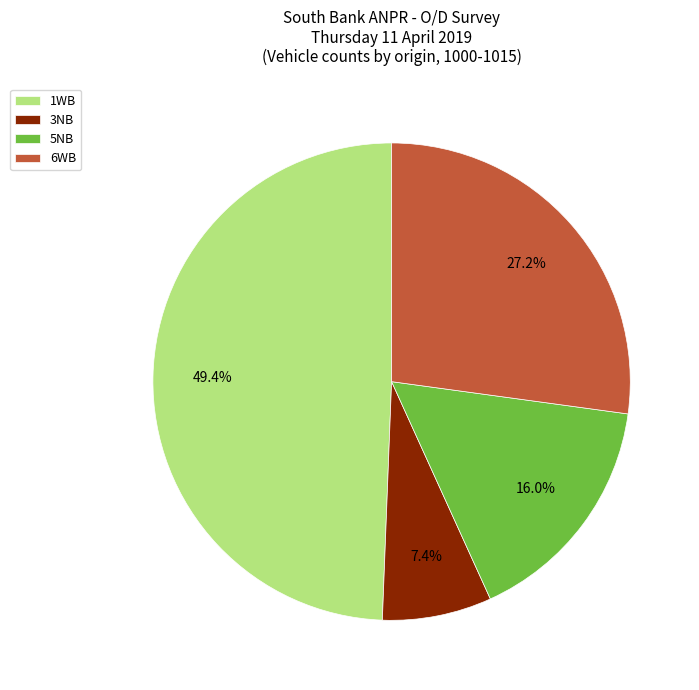

Is there any slice that represents more than half of the pie?

No